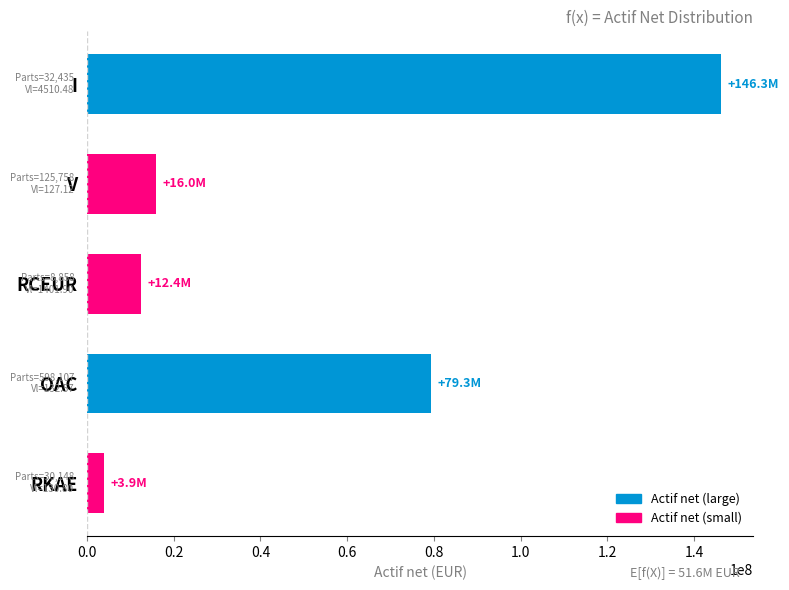

What is the change in value from RCEUR to OAC?

+66875120.6